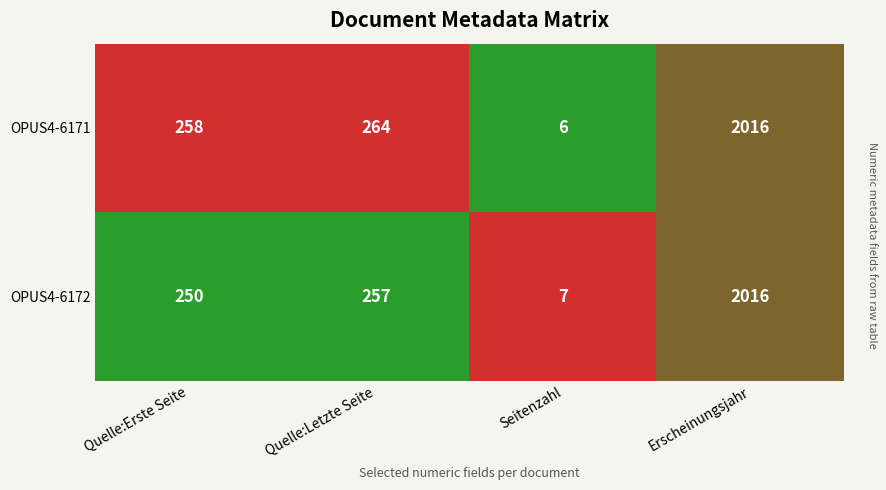

What is the difference between the maximum and minimum values in the OPUS4-6172 series?

2009